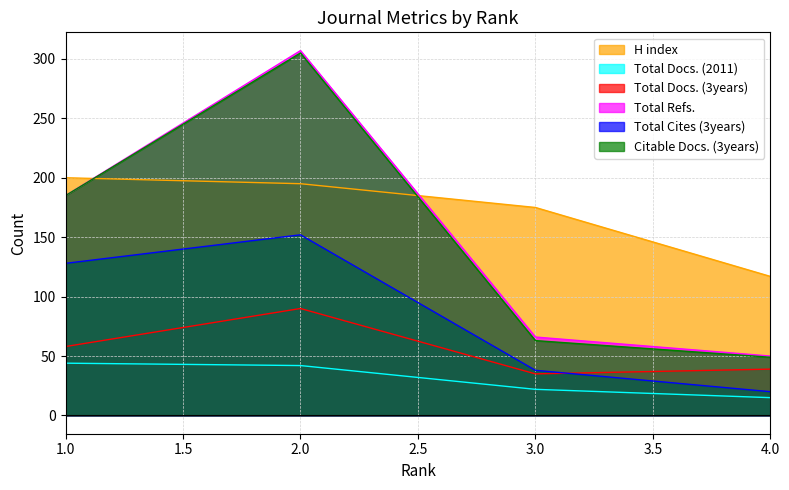

How many lines are shown in the chart?

6